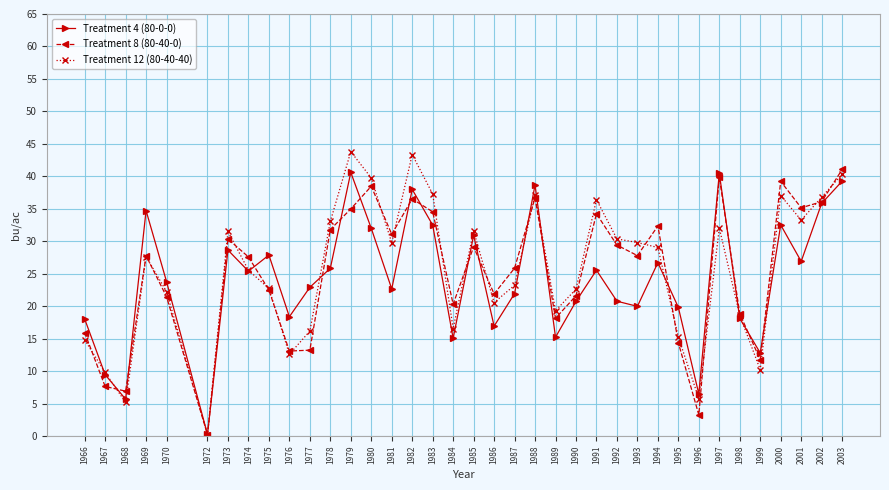

Which series ends up on top after the final intersection of Treatment 4 (80-0-0) and Treatment 8 (80-40-0)?

Treatment 8 (80-40-0)